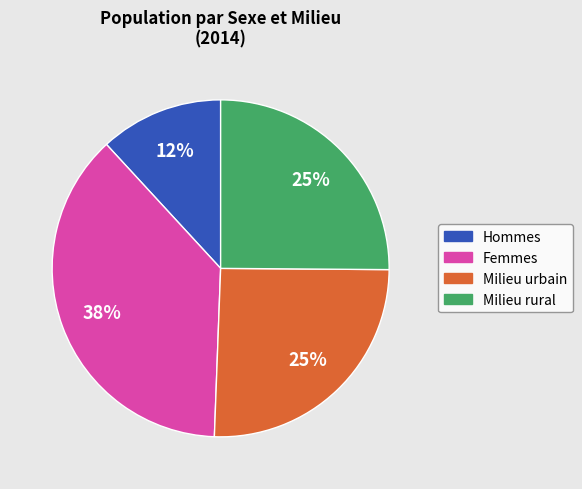

Is there any slice that represents more than half of the pie?

No